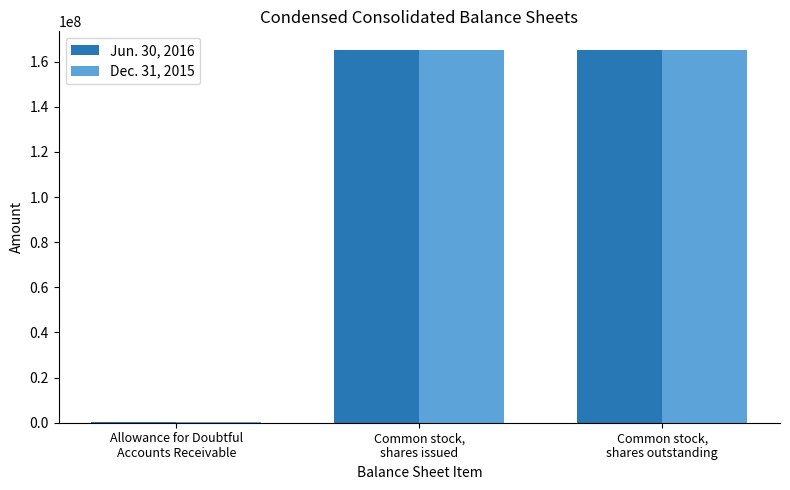

What are all the series names shown in the legend?

Jun. 30, 2016, Dec. 31, 2015